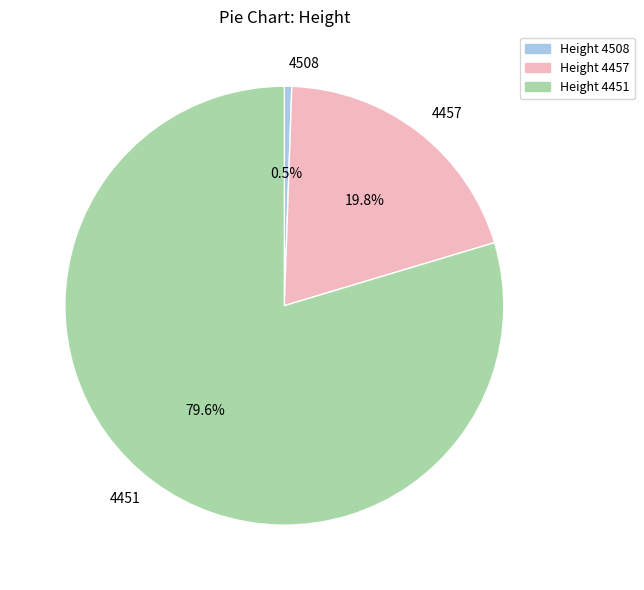

What percentage is the 4457 slice, to the nearest percent?

20%